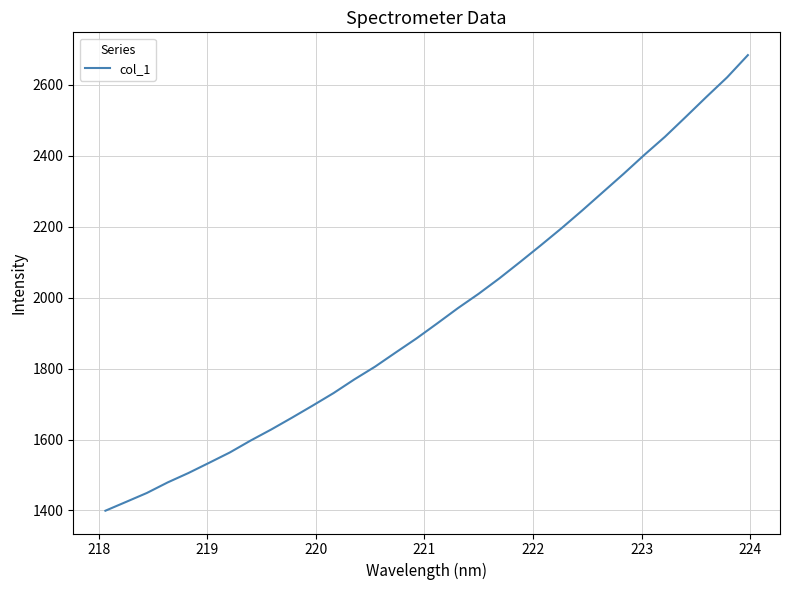

What is the difference between the maximum and minimum values?

1284.6